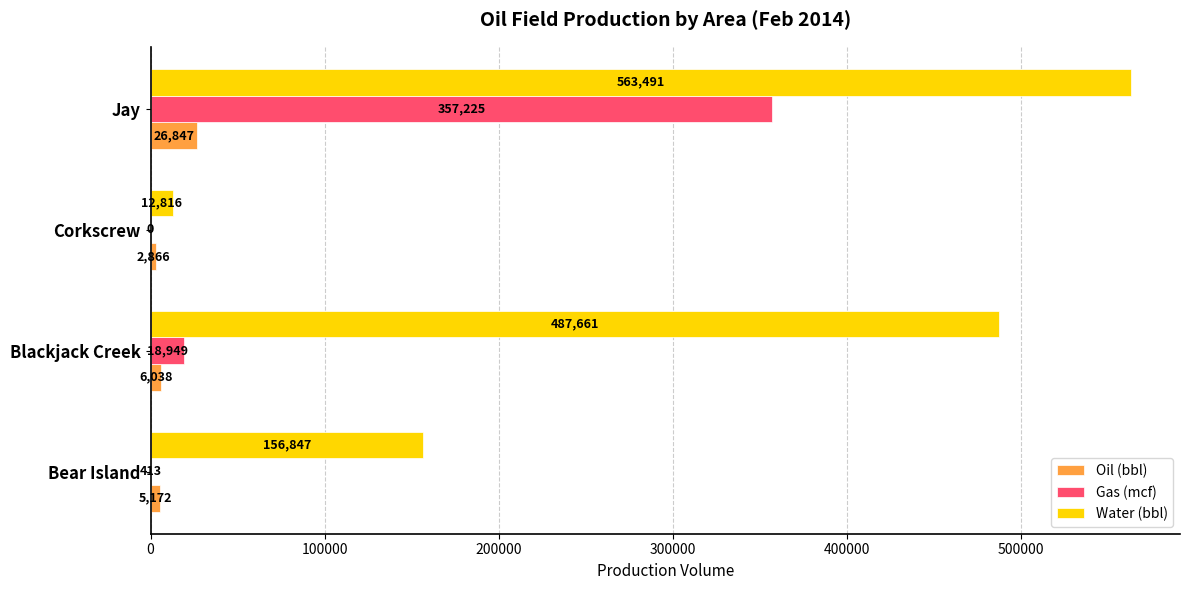

What is the sum of the Gas (mcf) values at Jay and Corkscrew?

357225